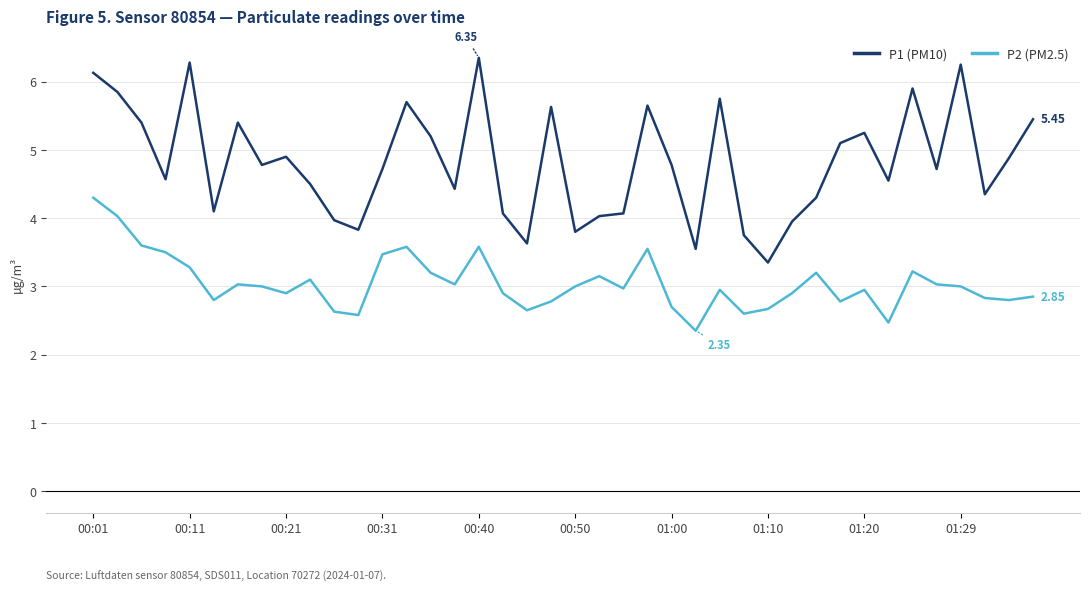

Which series has the widest spread of values?

P1 (PM10)